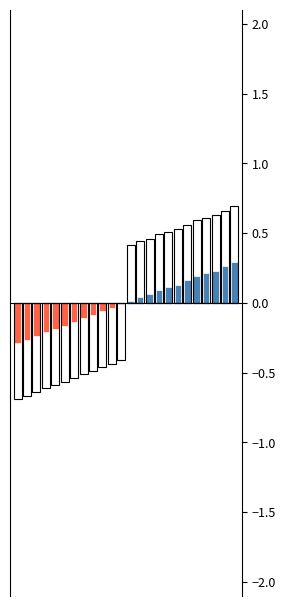

How many categories are shown in the chart?

24